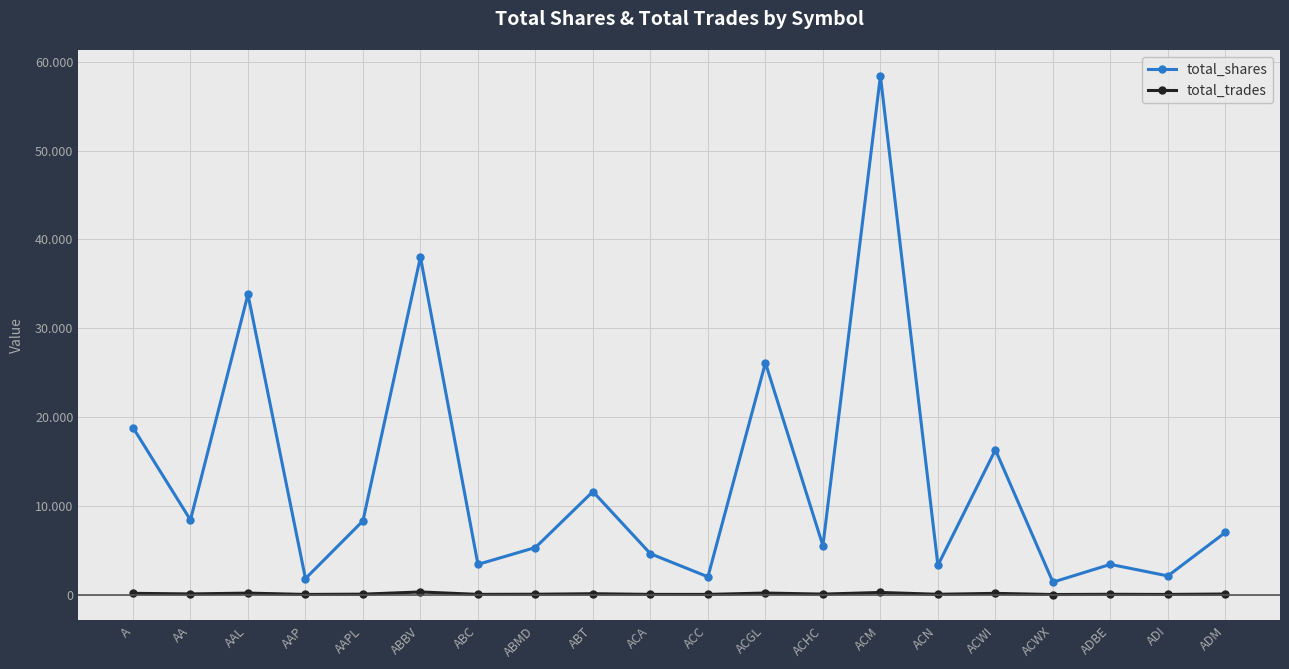

What is the difference between the total_trades values at ACHC and AAL?

114